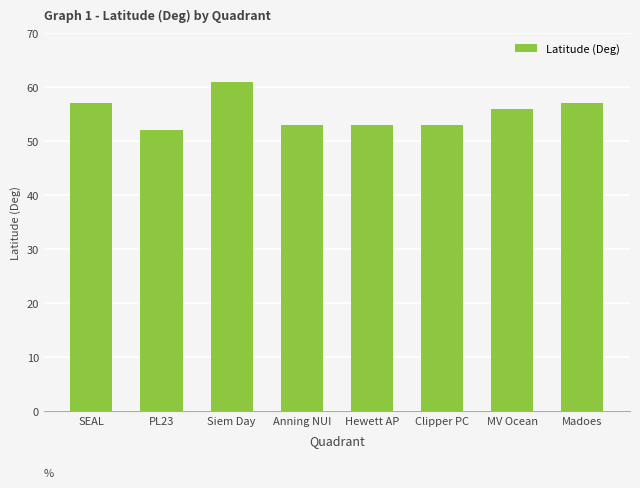

How many bars are there in total?

8